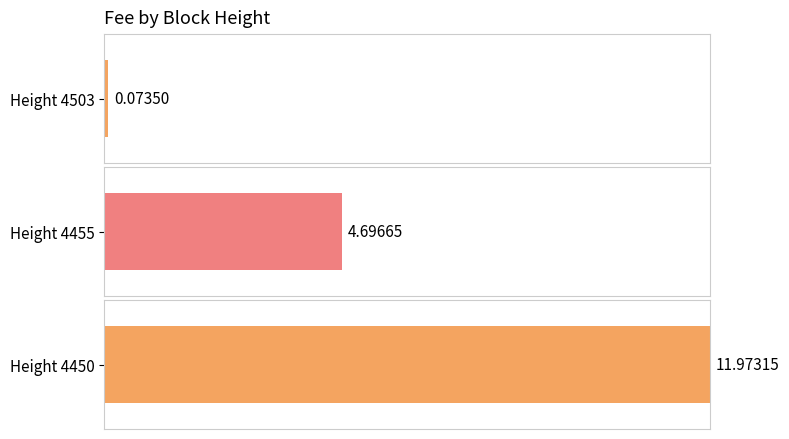

What value does the data have at 4503?

0.1